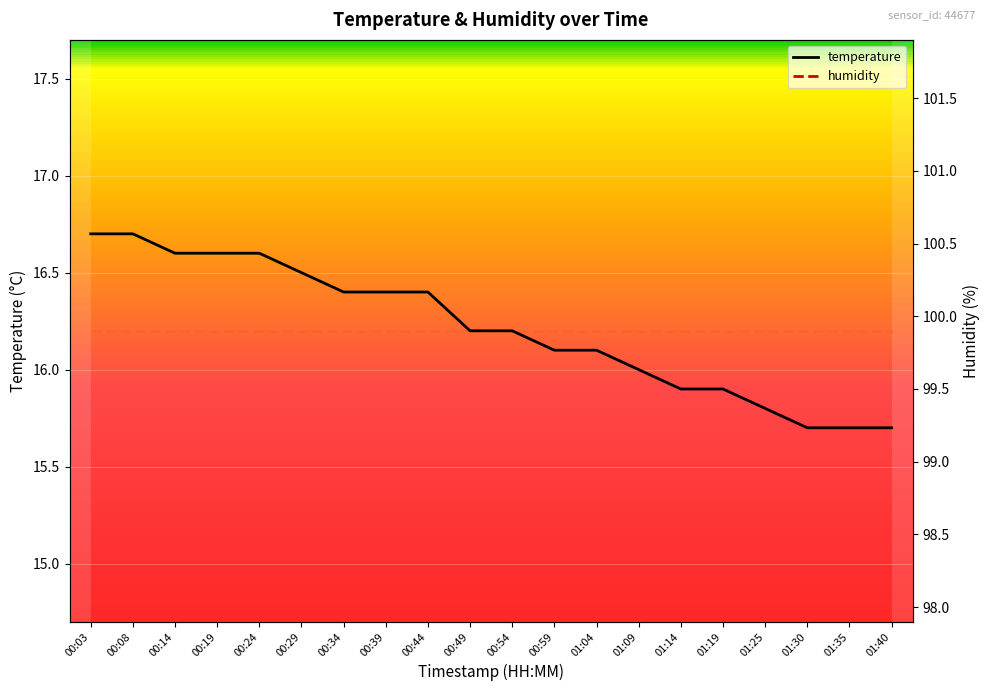

True or false: the data has more than 0 interior local peaks.

False